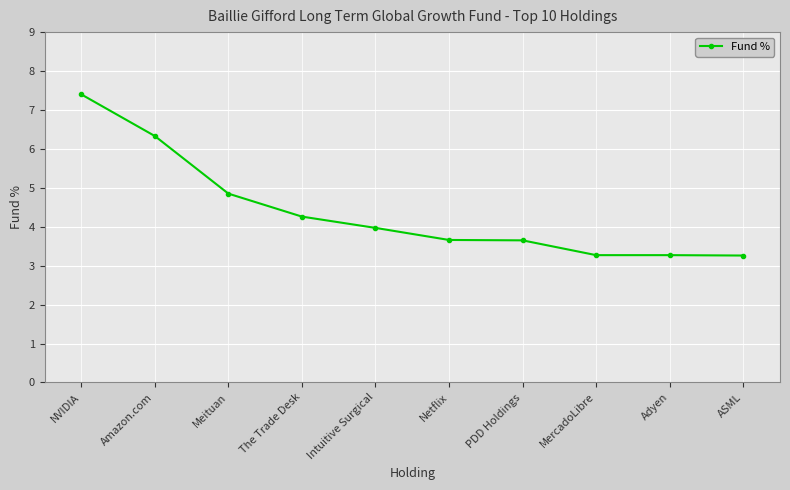

Is it true that the value at Amazon.com is 9.7?

False